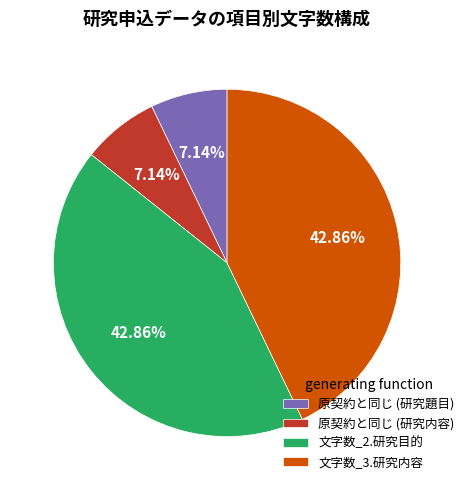

Is the sum of 原契約と同じ (研究内容) and 原契約と同じ (研究題目) greater than half?

No